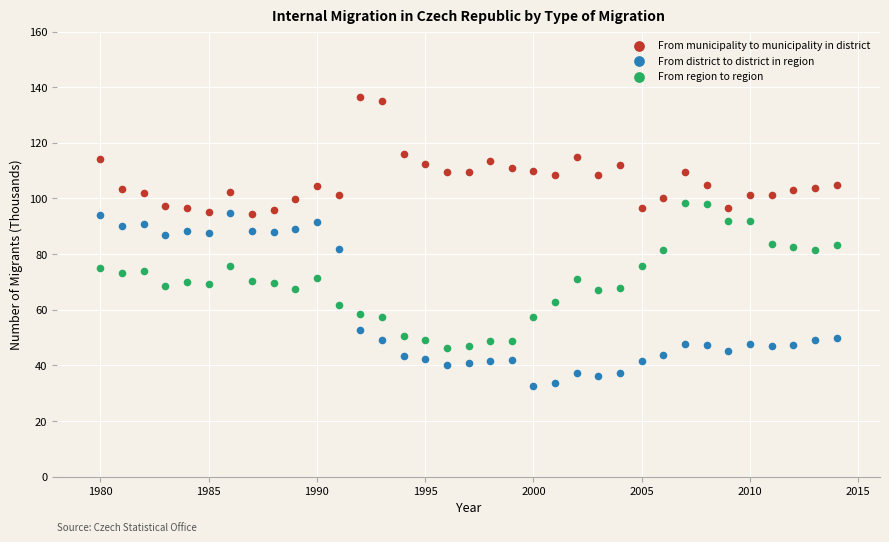

Which series contains the lowest Y value?

From district to district in region